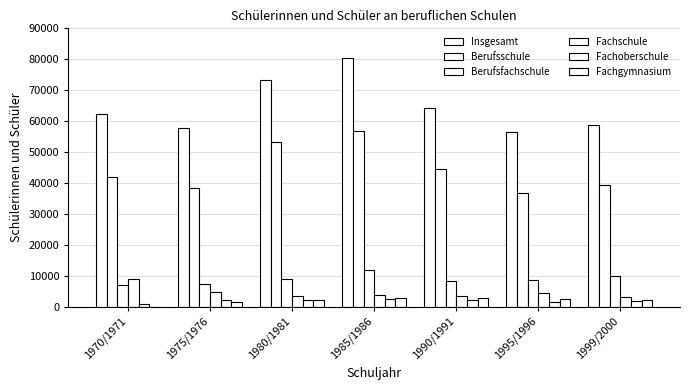

The value of Berufsfachschule at 1970/1971 is 7191. True or false?

True